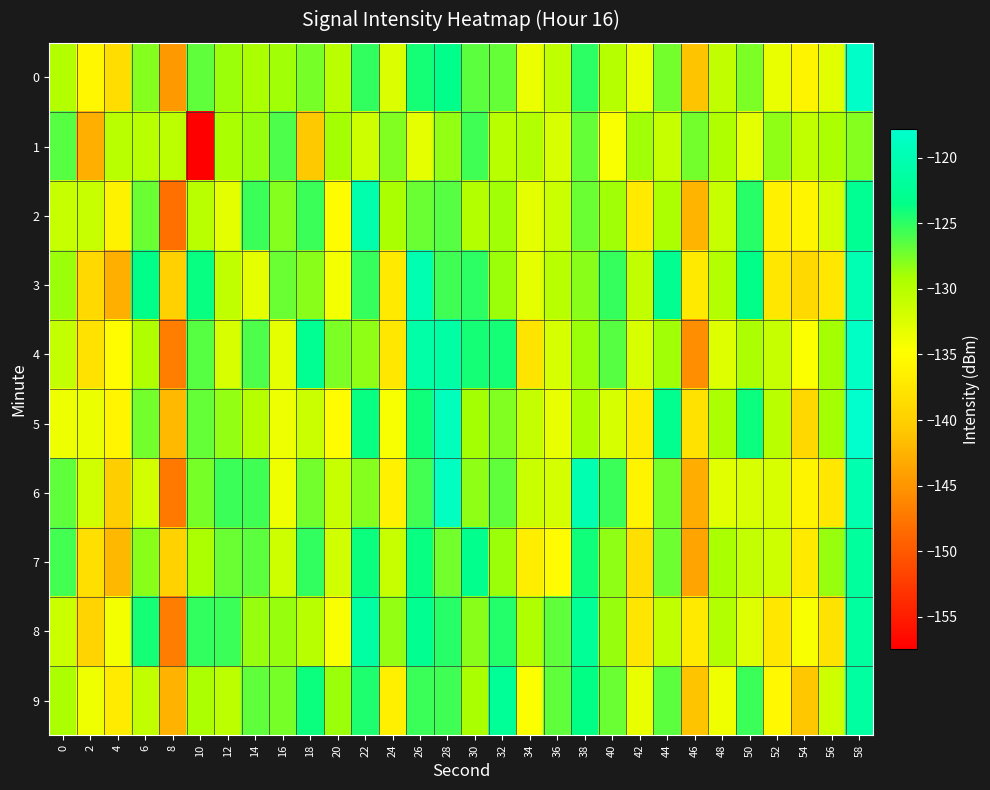

How many distinct data groups are displayed?

10